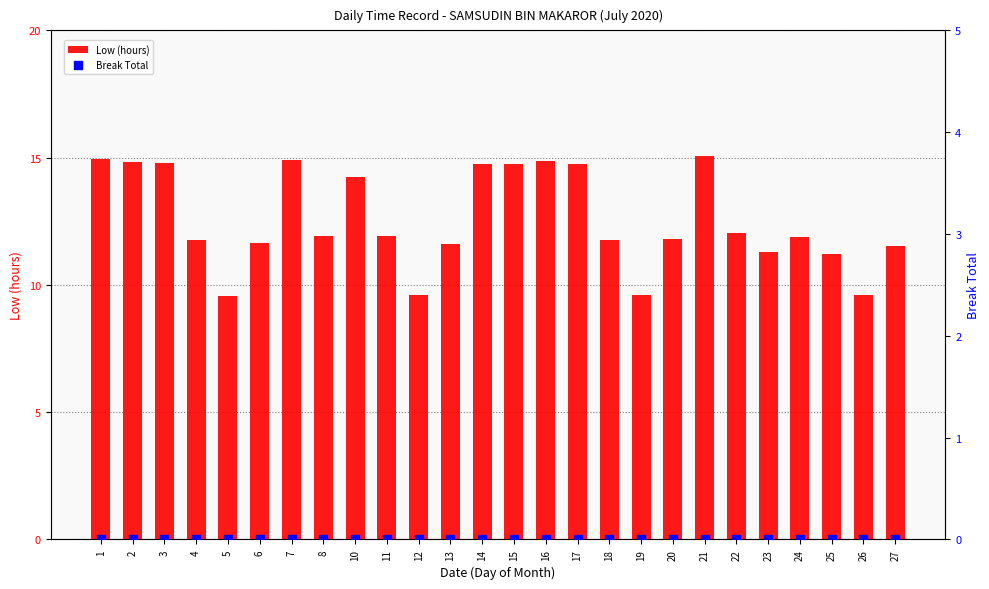

Which series reaches the maximum Y coordinate?

Low (hours)